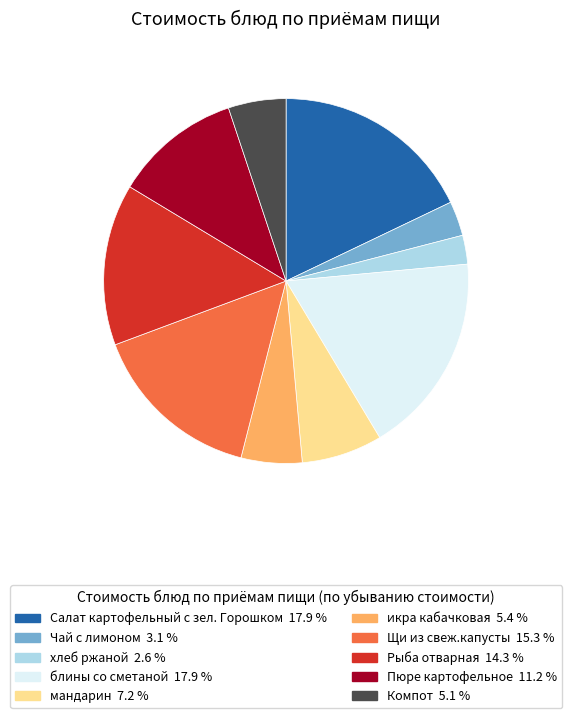

Is it true that блины со сметаной is 6% of the pie?

False